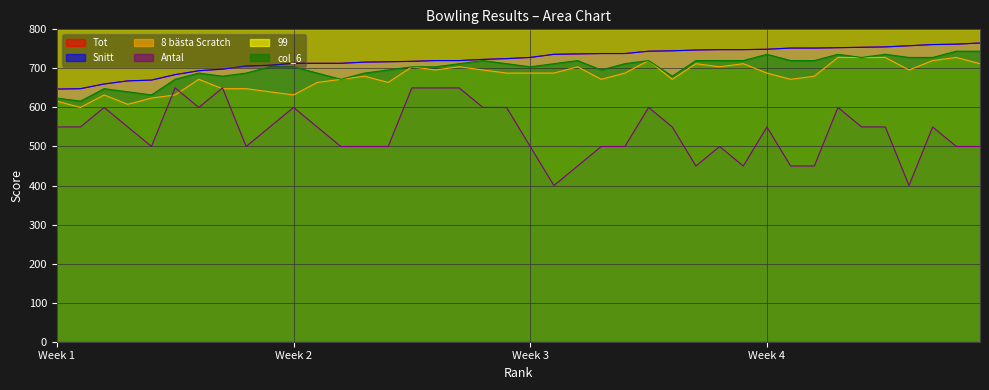

What is the difference between the highest and lowest values at 12?

163